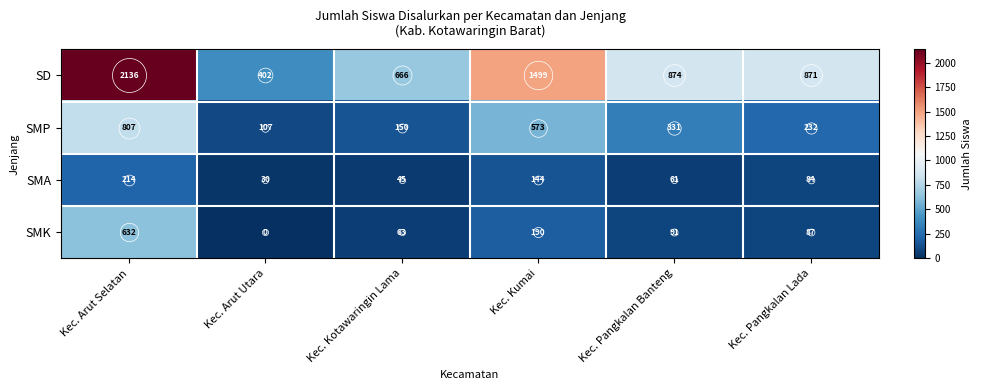

True or false: SD has a value of 874 at Kec. Pangkalan Banteng.

True